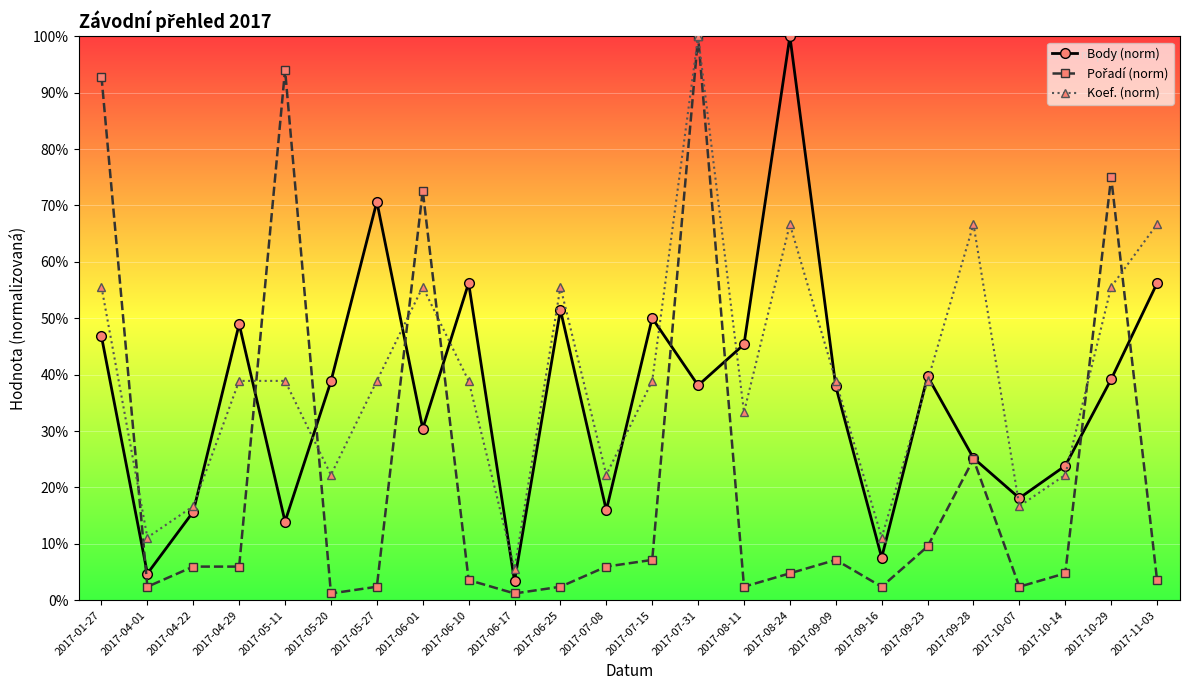

What is the approximate value of Body (norm) at 2017-07-08?

15.9